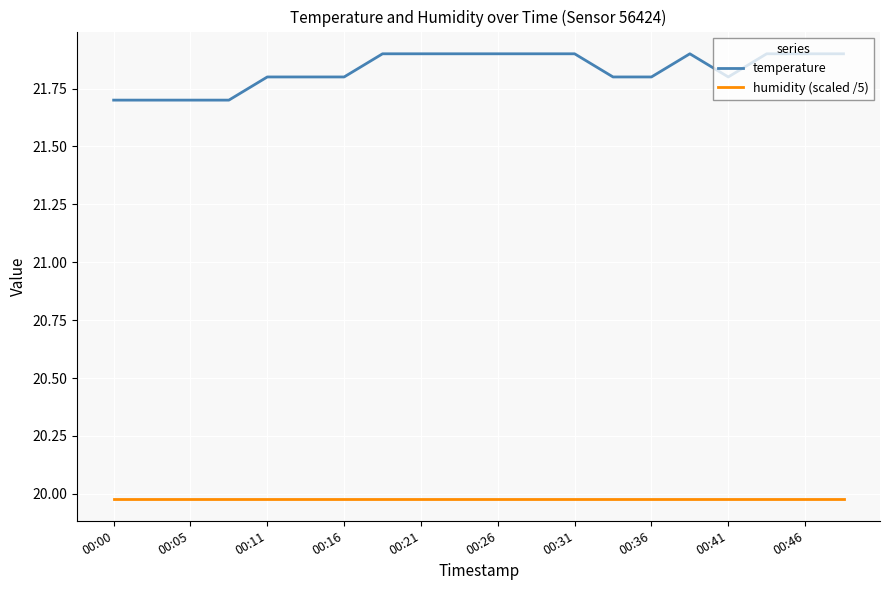

At how many categories does at least one series exceed 20?

20